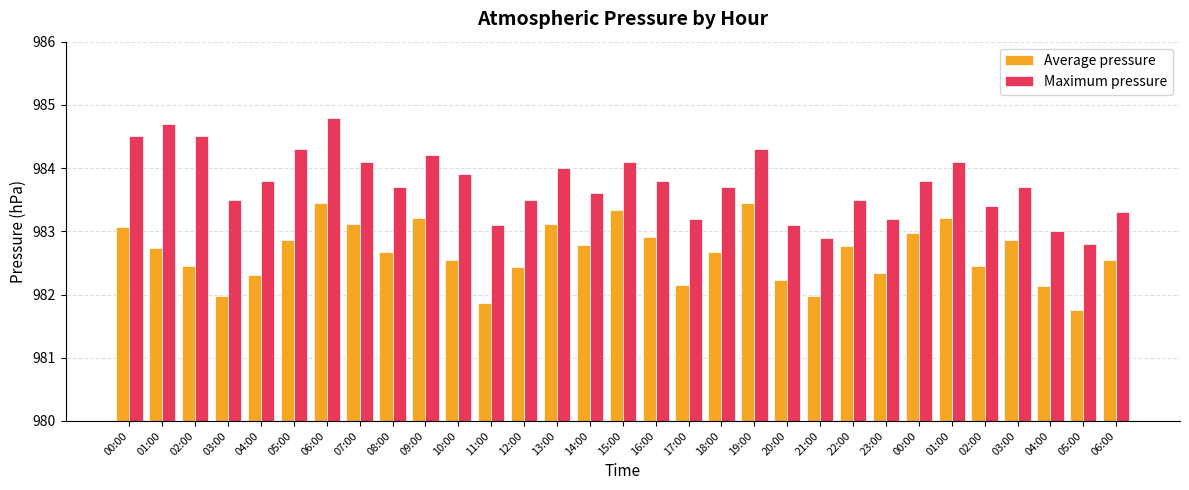

Reading right to left, list all the values displayed in this chart.

Average pressure: 982.5	981.8	982.1	982.9	982.5	983.2	983.0	982.3	982.8	982.0	982.2	983.5	982.7	982.1	982.9	983.3	982.8	983.1	982.4	981.9	982.5	983.2	982.7	983.1	983.5	982.9	982.3	982.0	982.5	982.7	983.1
Maximum pressure: 983.3	982.8	983.0	983.7	983.4	984.1	983.8	983.2	983.5	982.9	983.1	984.3	983.7	983.2	983.8	984.1	983.6	984.0	983.5	983.1	983.9	984.2	983.7	984.1	984.8	984.3	983.8	983.5	984.5	984.7	984.5